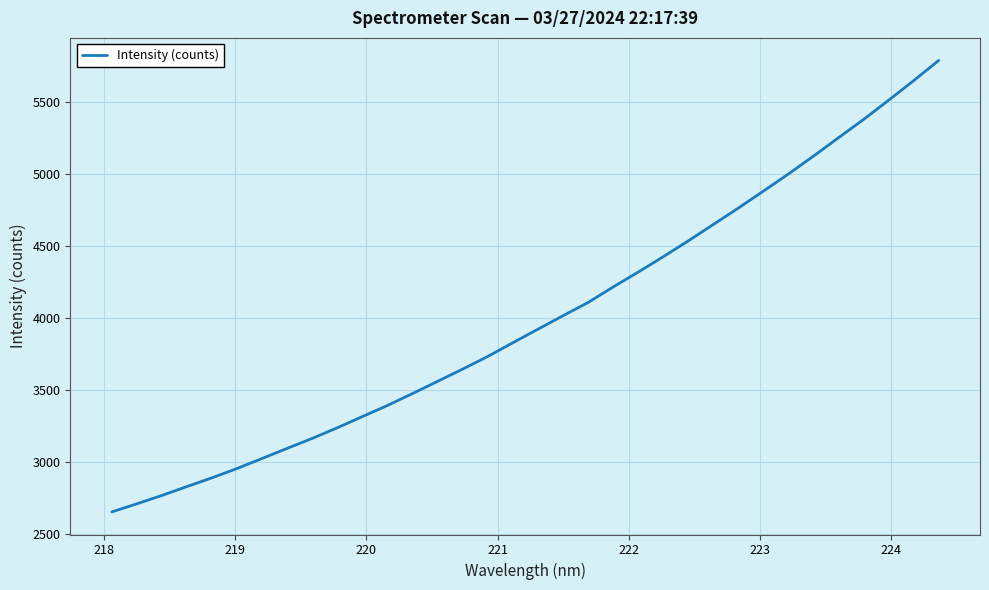

Does the chart display data point markers on the line(s)?

No